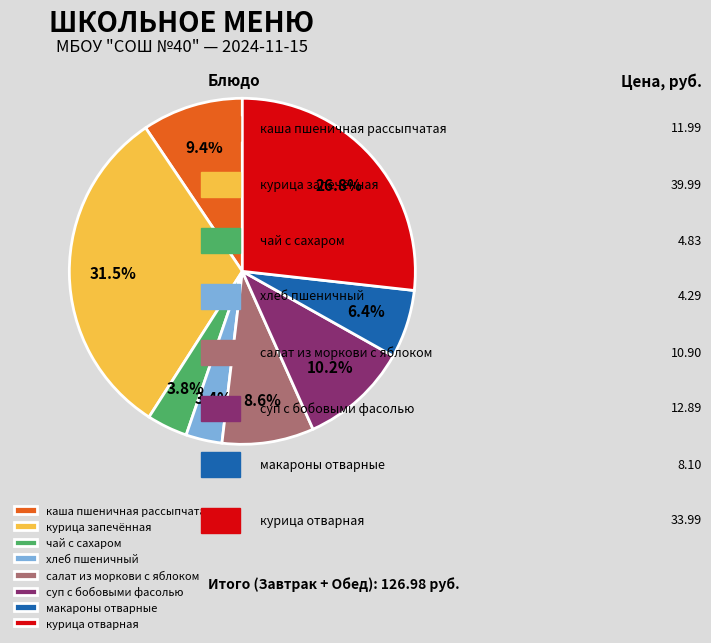

Combined, do курица отварная and макароны отварные account for over 50%?

No